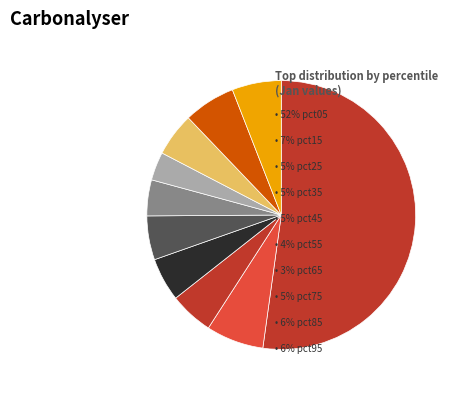

Count the number of slices in the pie.

10